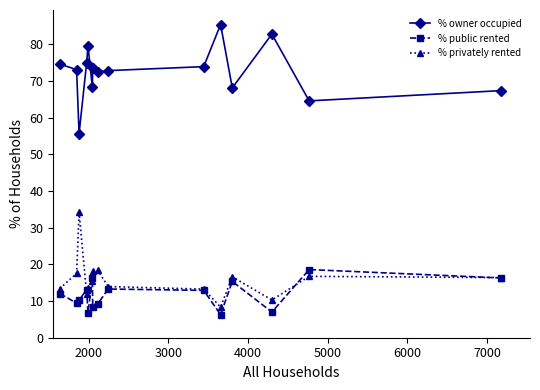

What is the maximum value for % owner occupied?

85.3